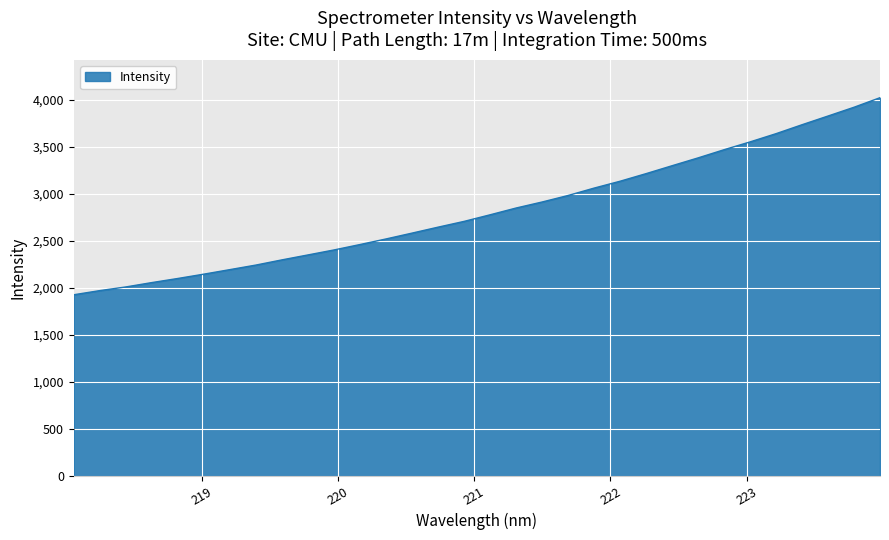

Does the chart have visible grid lines?

Yes